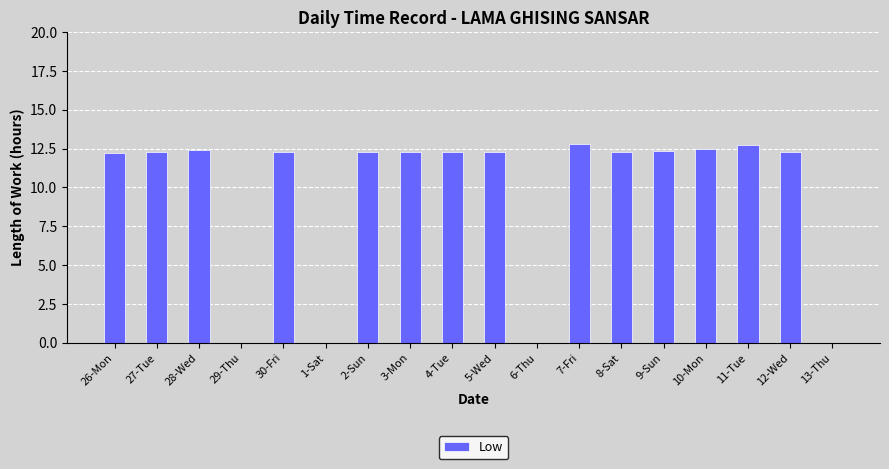

What is the average value?

9.6